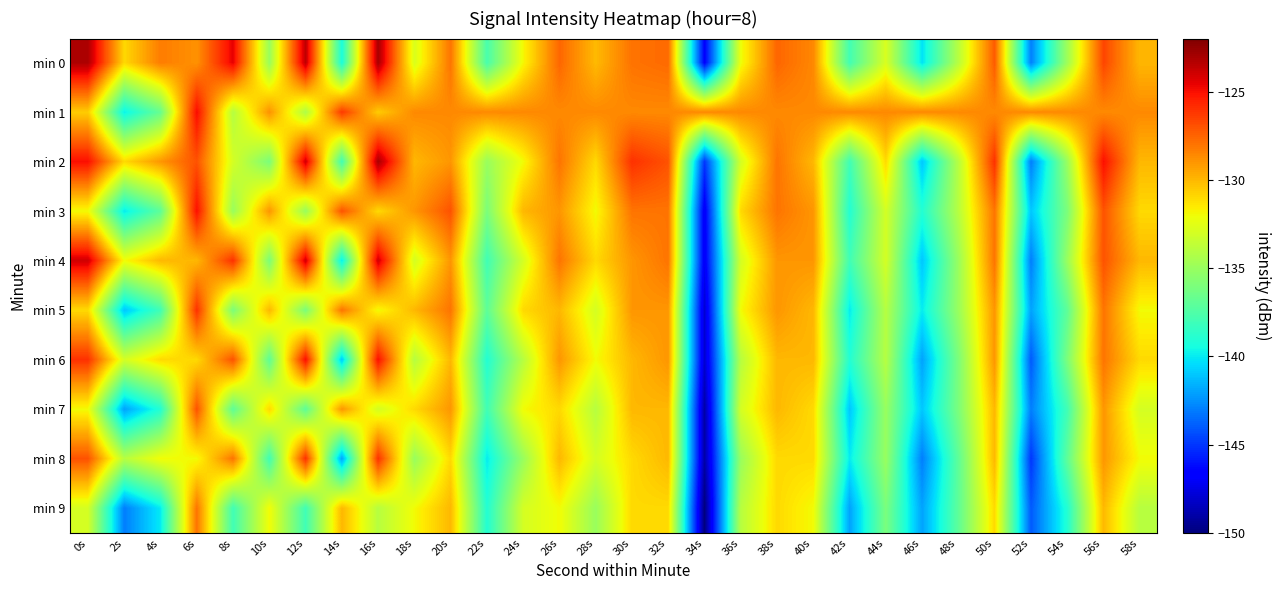

How many series are shown in this chart?

10